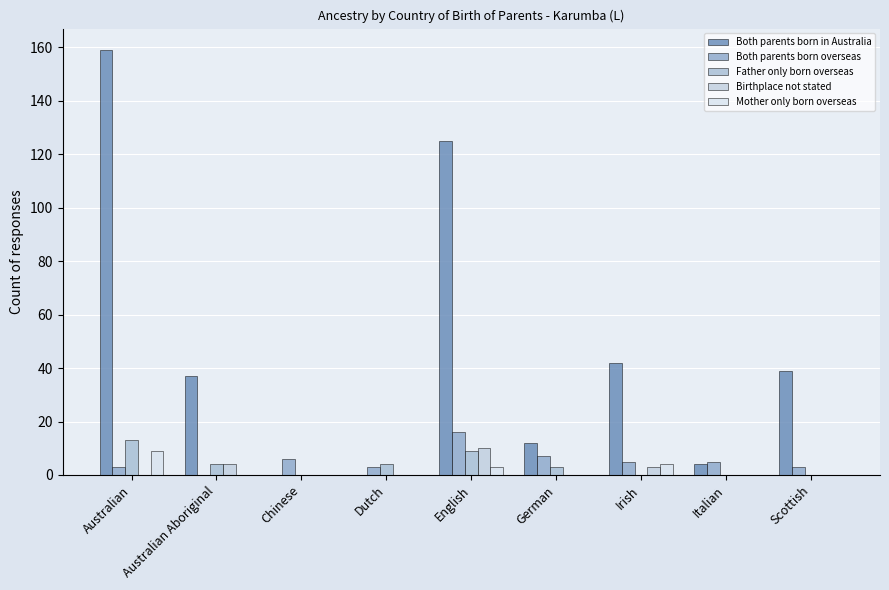

List the labels in order of Birthplace not stated value, largest first.

English, Australian Aboriginal, Irish, Australian, Chinese, Dutch, German, Italian, Scottish